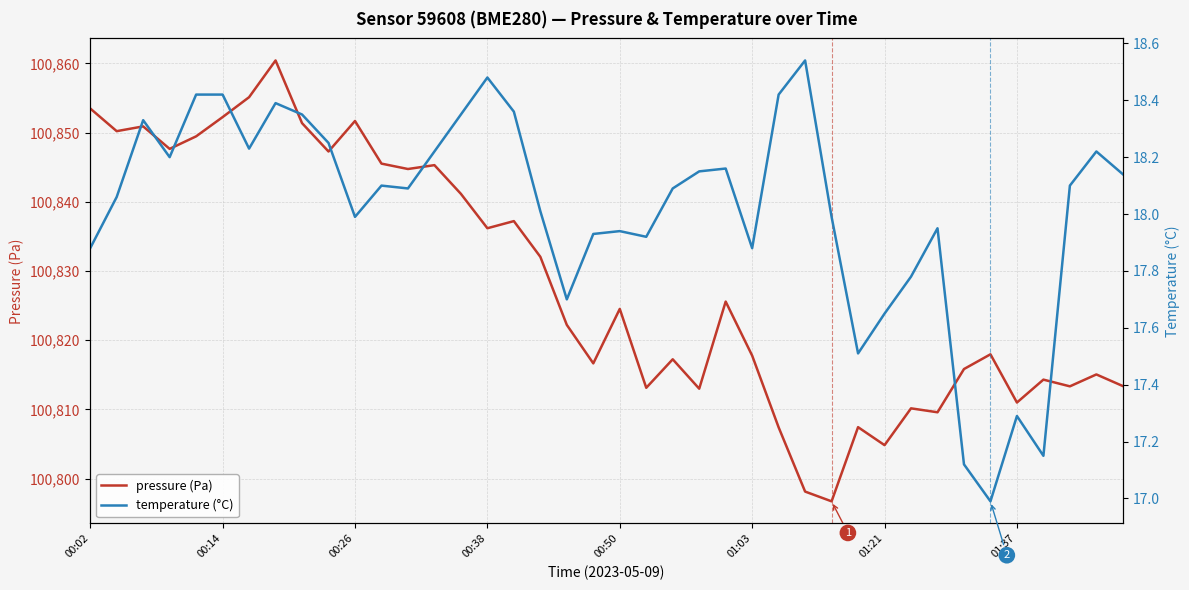

How many categories are shown in the chart?

40